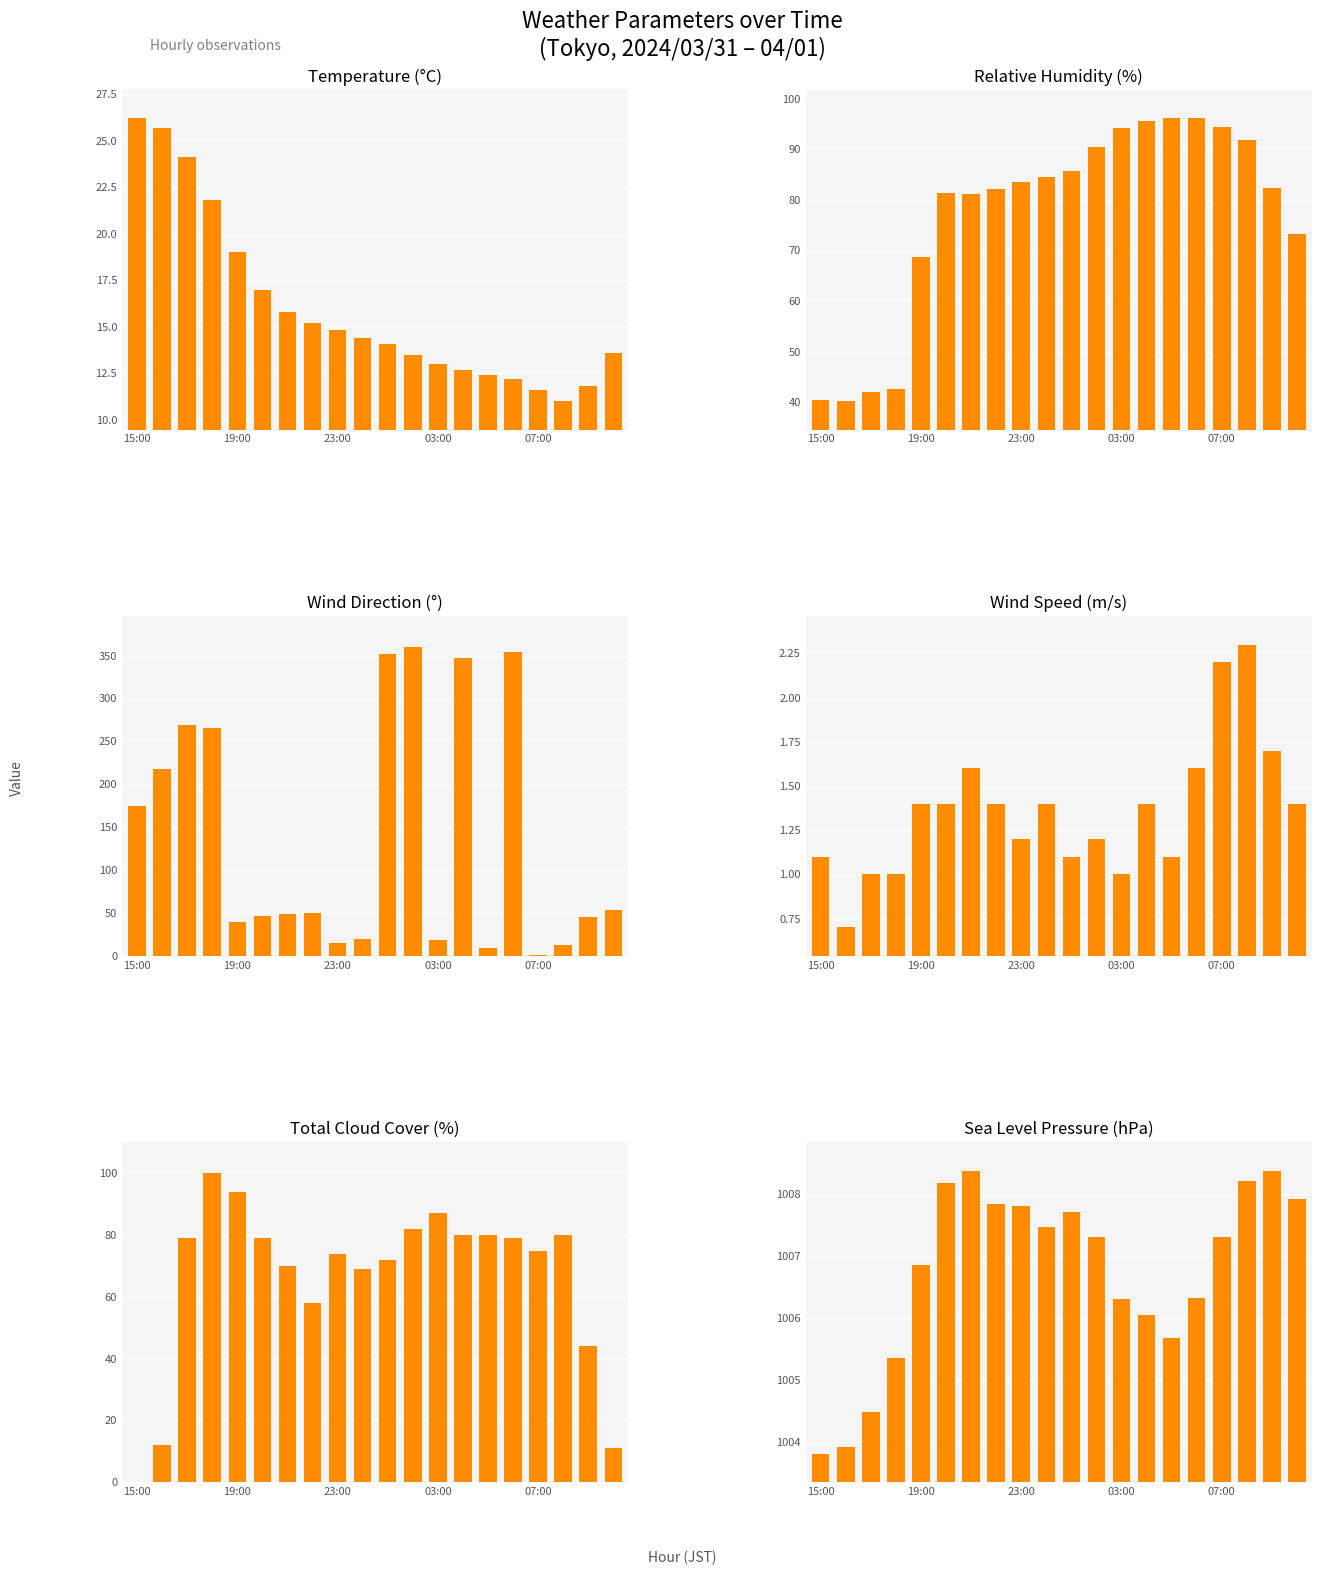

What is the total value across all series at 9?

1195.8